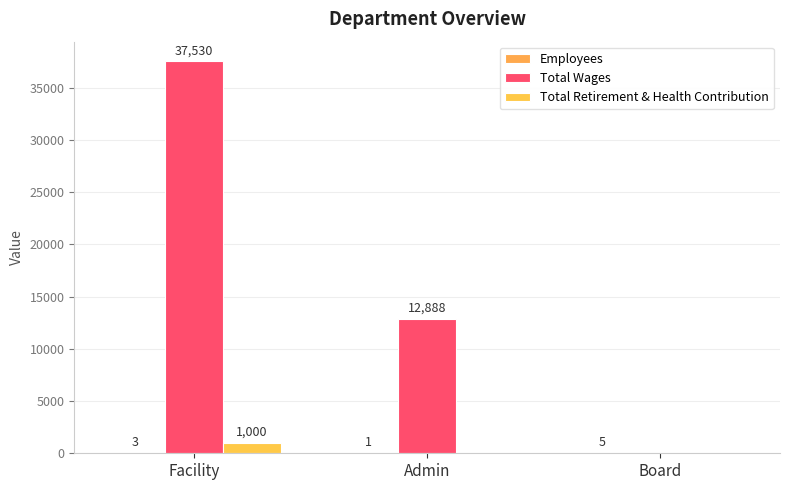

How many categories are shown in the chart?

3